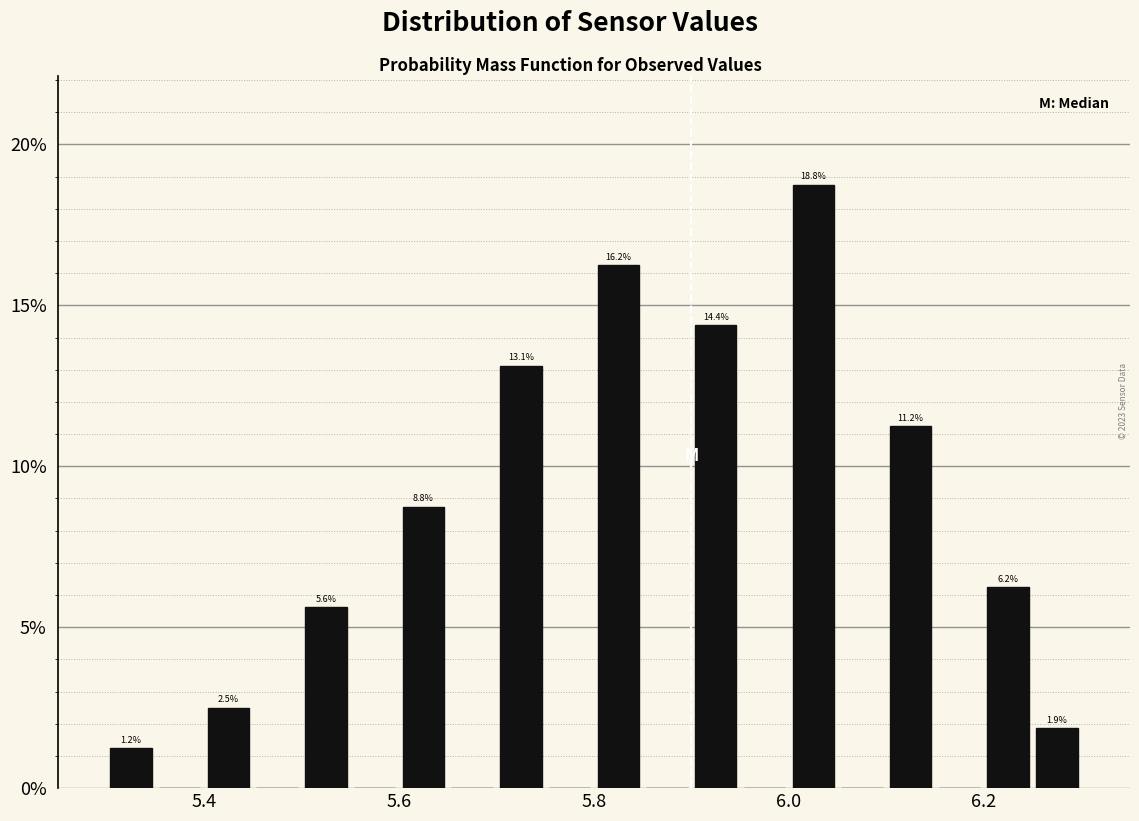

Read against the x-axis, roughly where is the centre of the tallest bar?

6.02